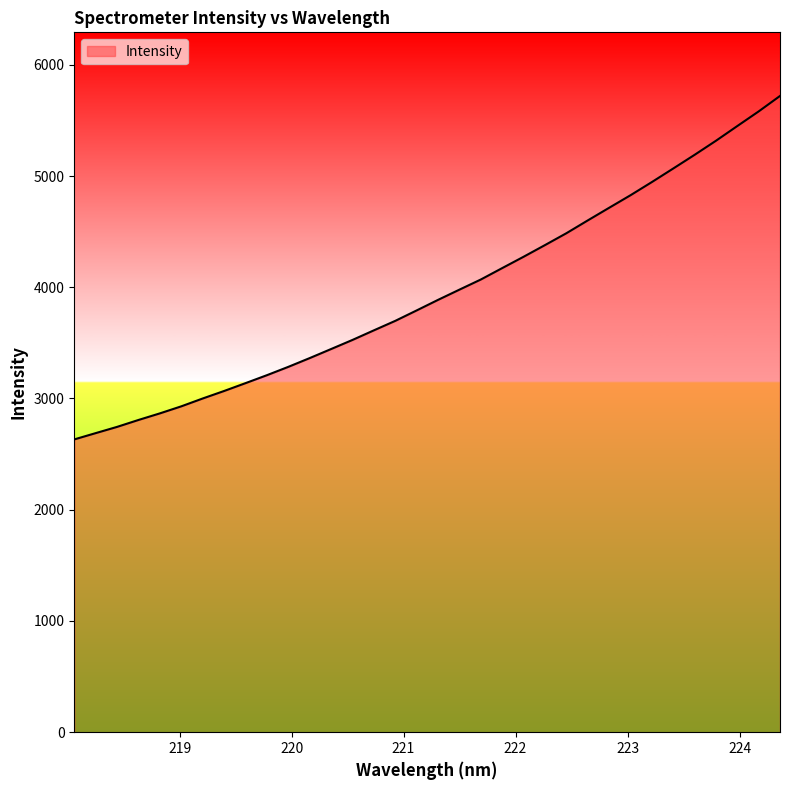

What is the difference between the maximum and minimum values?

3087.5